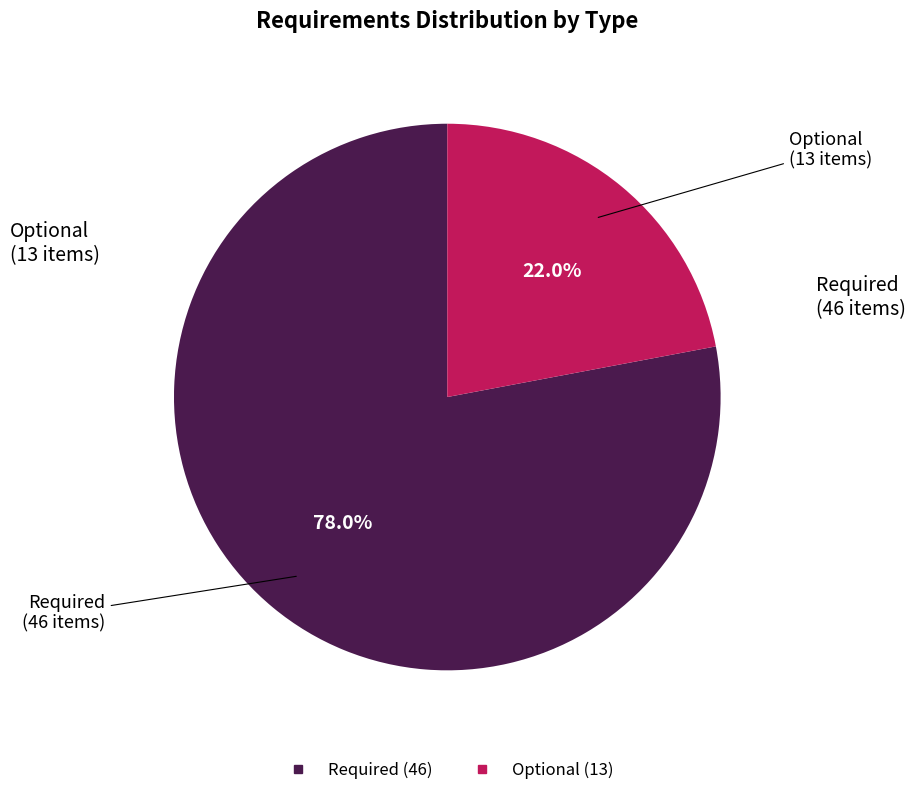

Does any single category account for the majority?

Yes